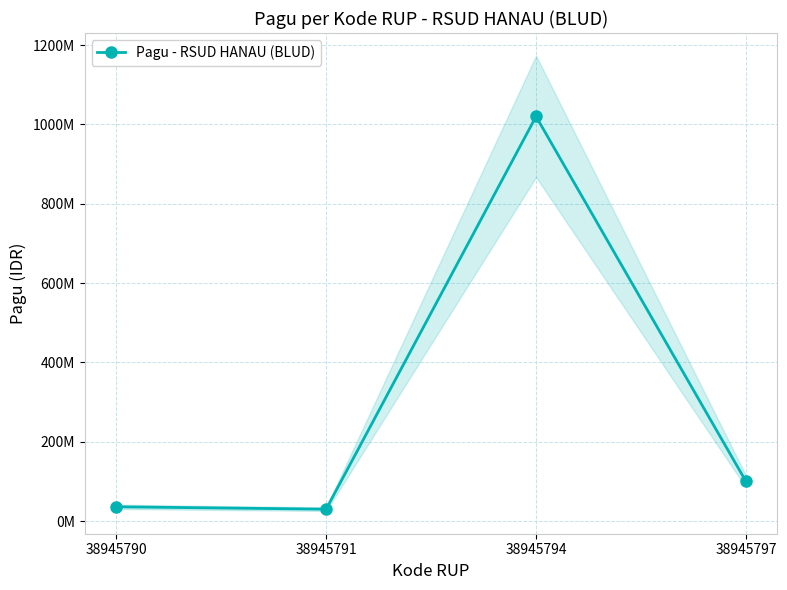

True or false: the data shows 13055995 at 38945791.

False